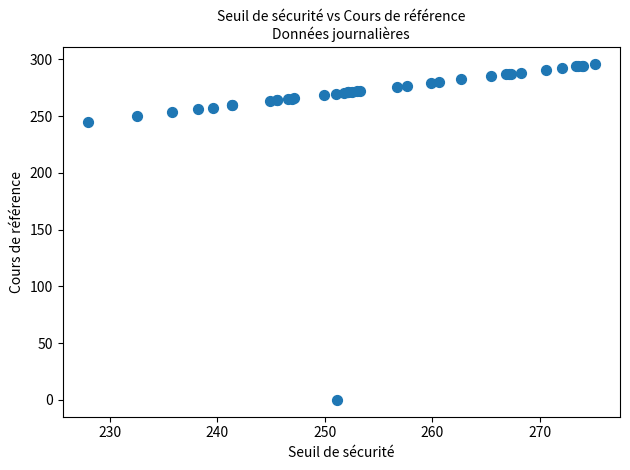

What Y value in the scatter plot is closest to 147?

245.1